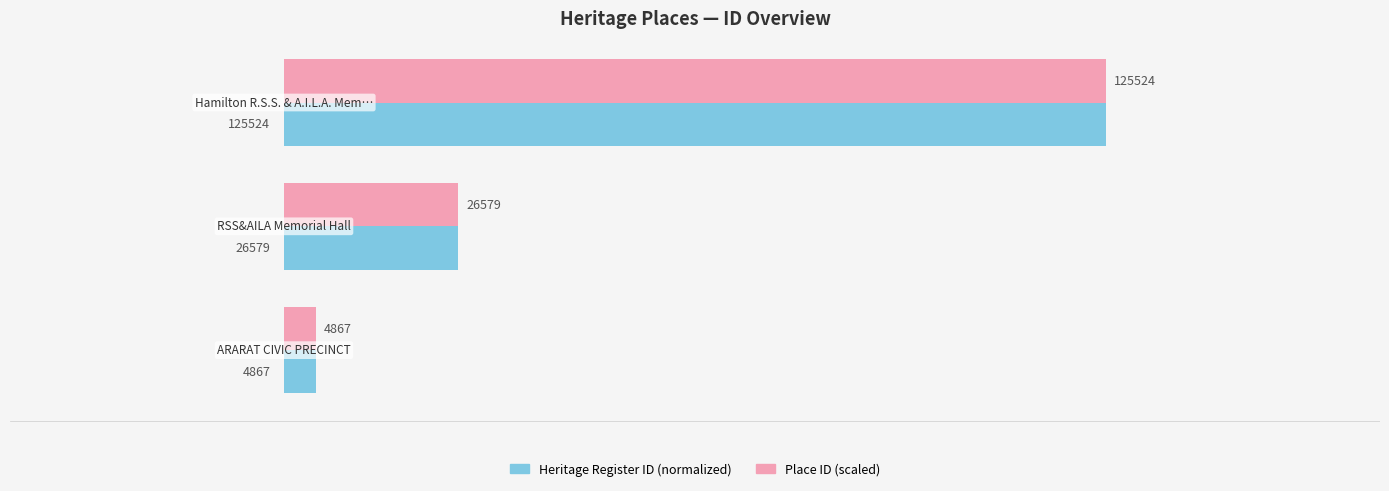

What are all the series names shown in the legend?

Heritage Register ID (normalized), Place ID (scaled)